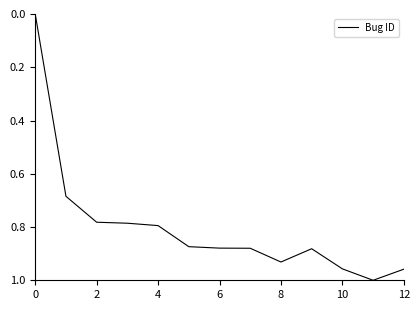

Reading left to right, what are all the values shown in this chart?

0.0	0.7	0.8	0.8	0.8	0.9	0.9	0.9	0.9	0.9	1.0	1.0	1.0